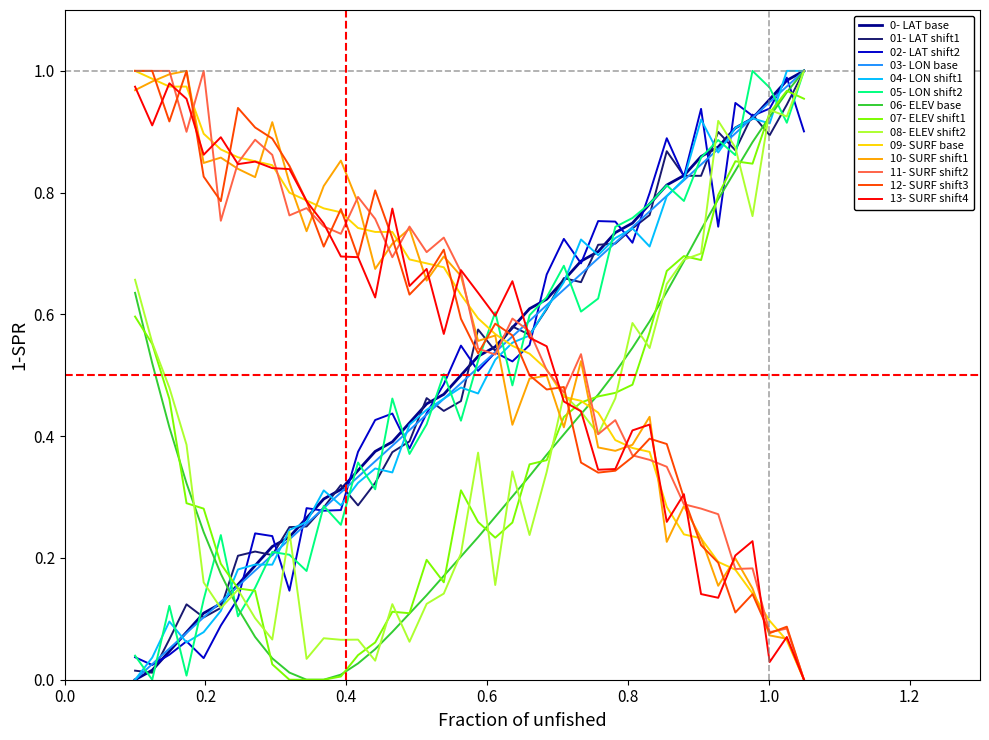

After their last crossing, which series has the higher values: 10- SURF shift1 or 03- LON base?

03- LON base